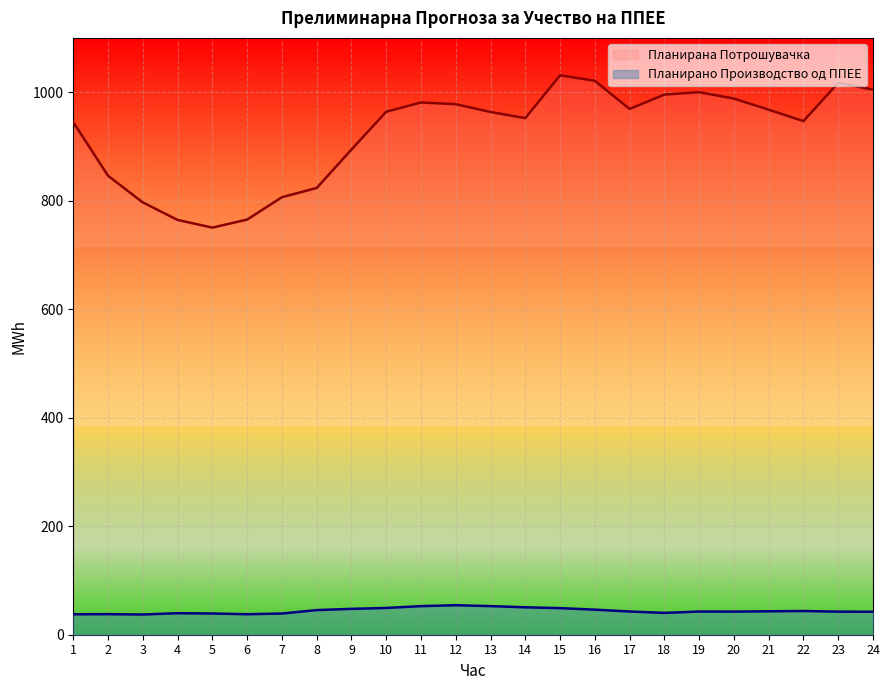

True or false: Планирано Производство од ППЕЕ and Планирана Потрошувачка intersect in this chart.

False